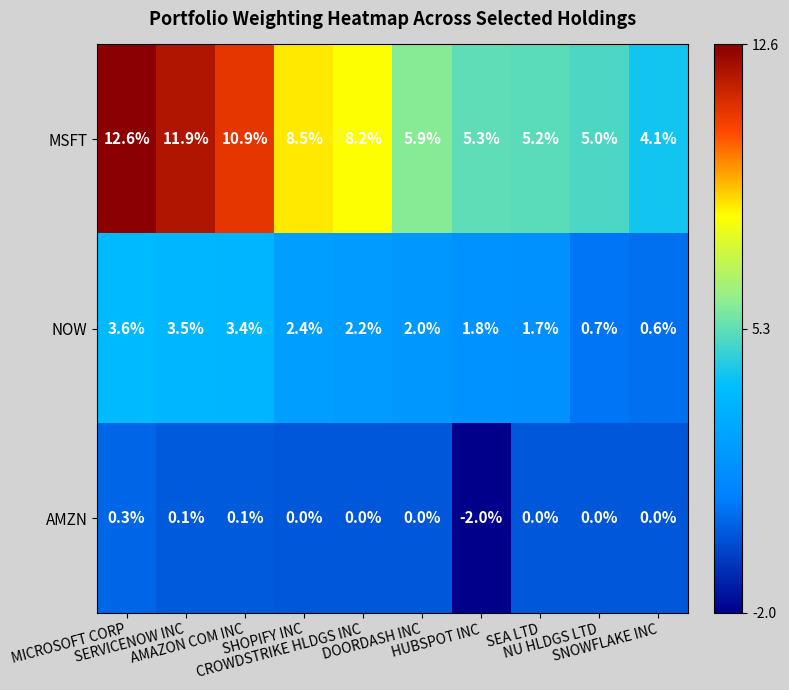

What is the difference between the maximum and minimum values in the MSFT series?

8.5